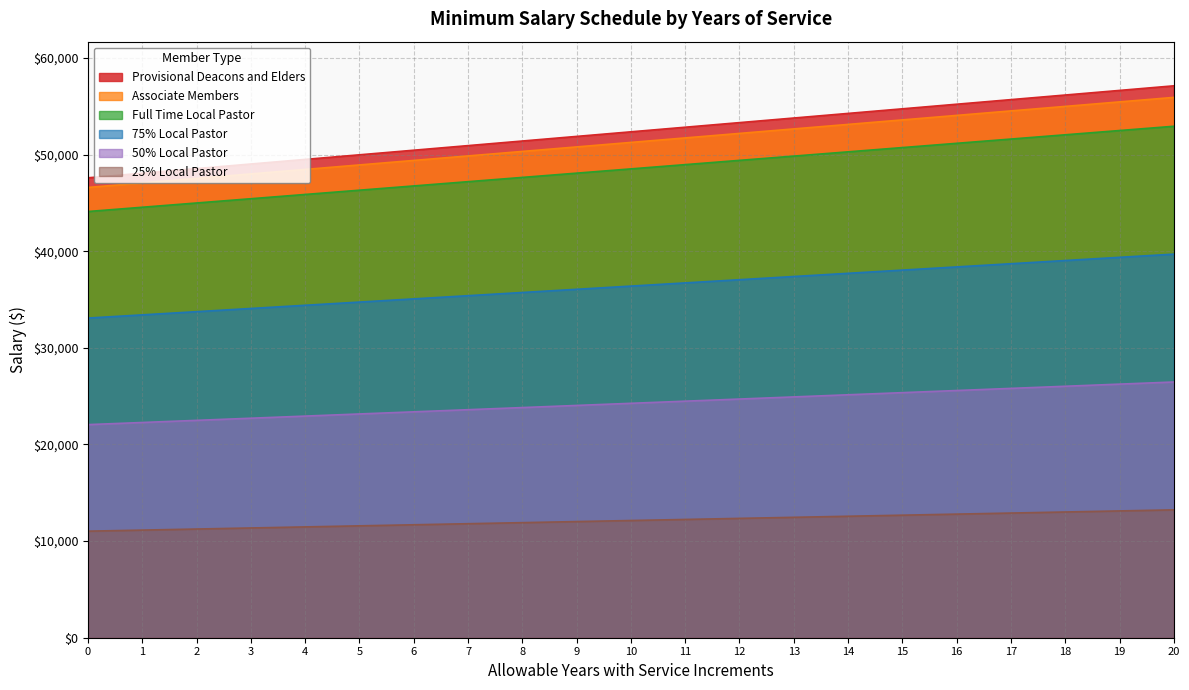

Is the value of 75% Local Pastor at 10 greater than the value of Associate Members at 7?

No